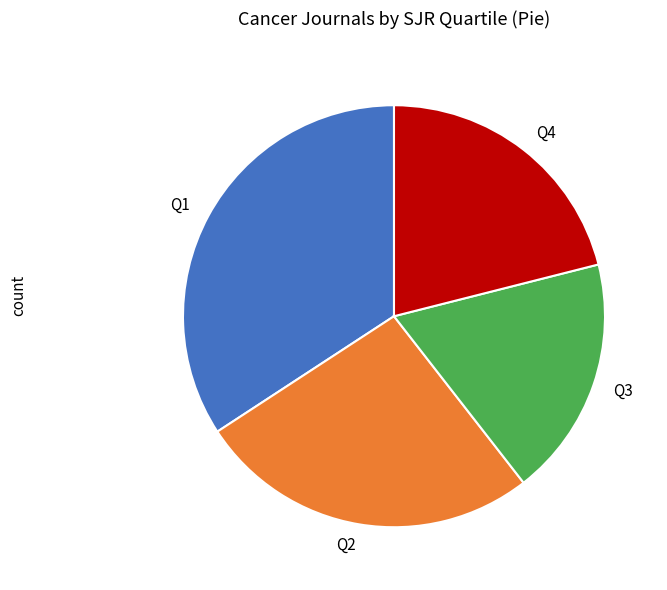

Count the number of slices in the pie.

4